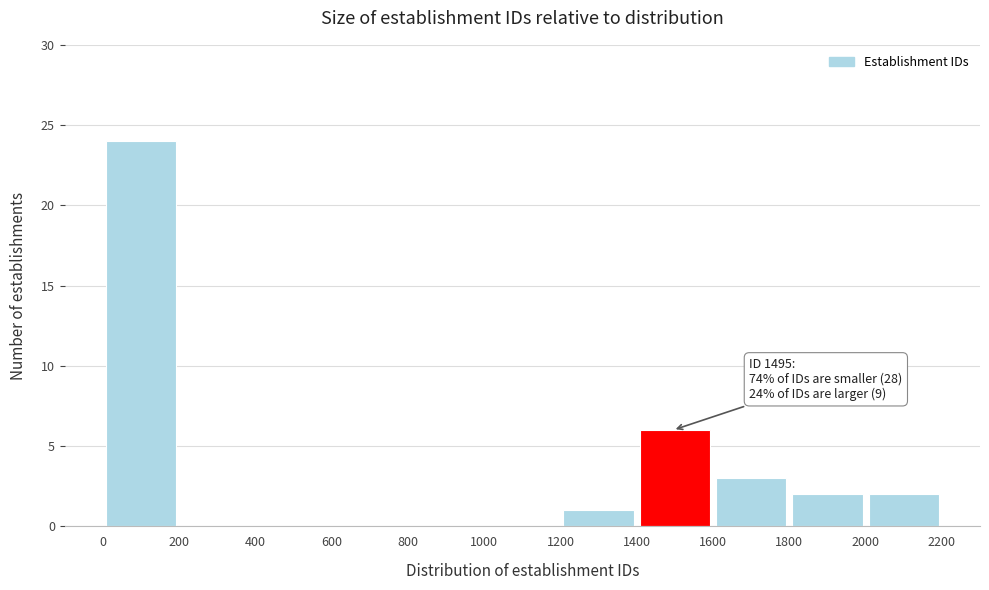

Over which range of the x-axis is the bar tallest?

0 to 200